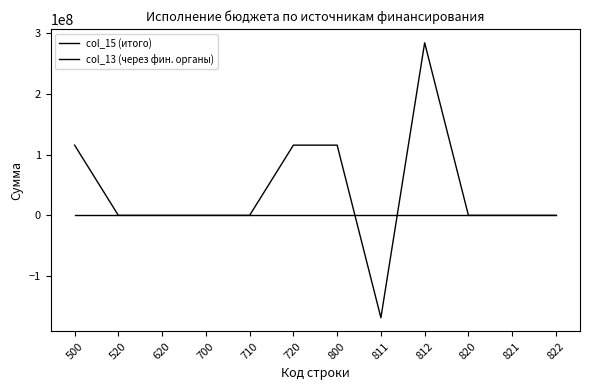

After their last crossing, which series has the higher values: col_15 (итого) or col_13 (через фин. органы)?

col_15 (итого)